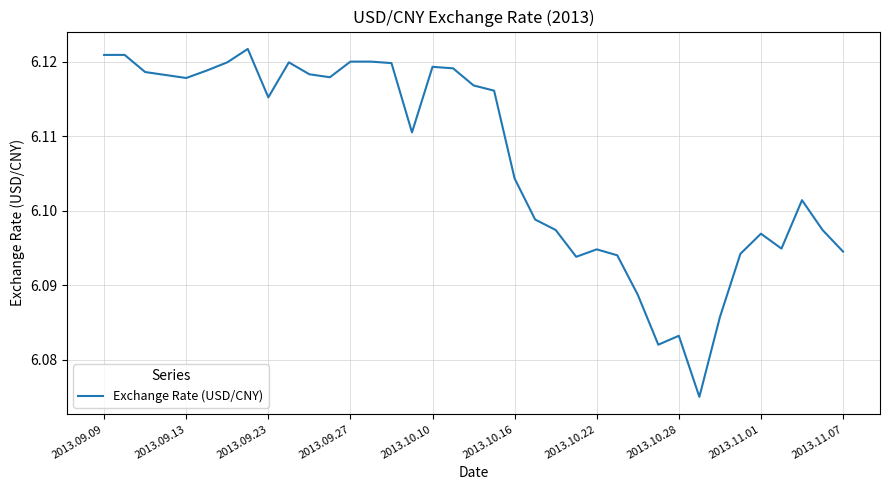

Does the chart display data point markers on the line(s)?

No